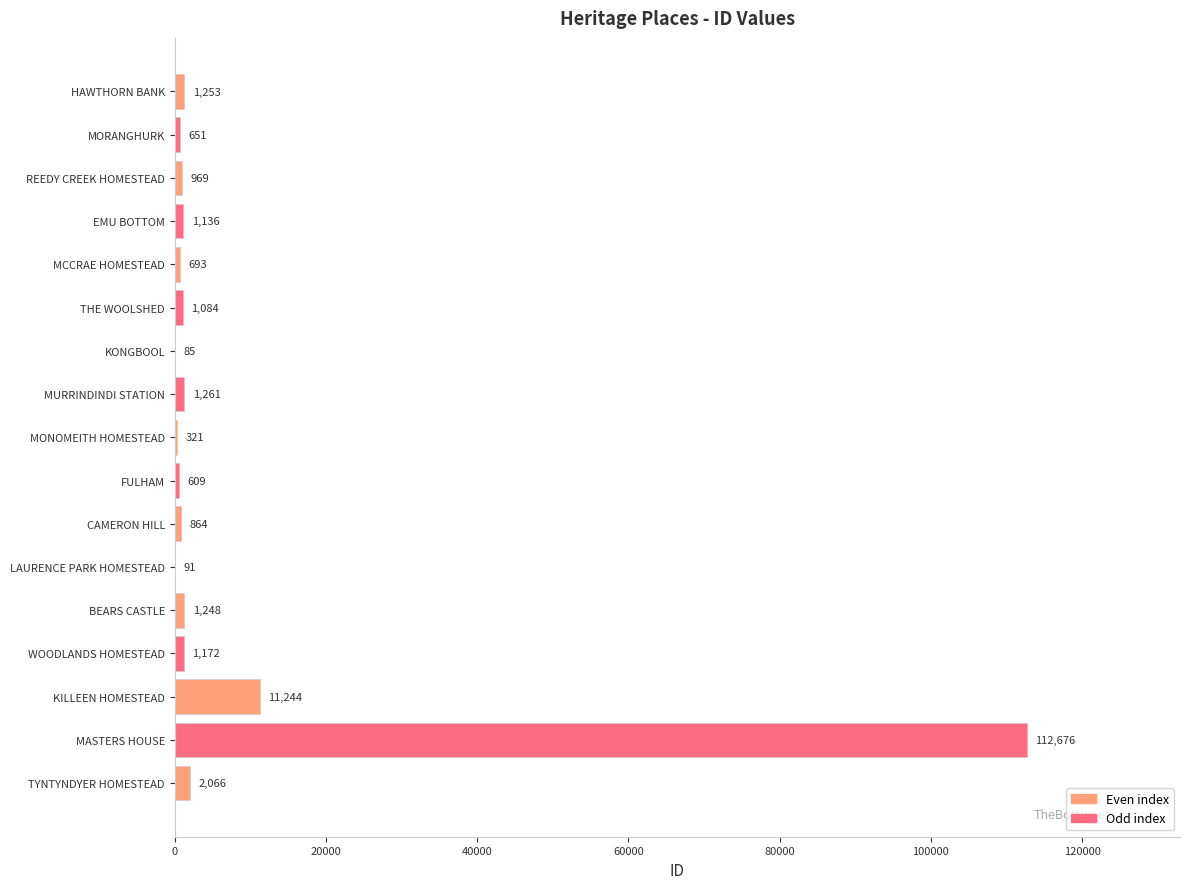

What is the sum of all values?

137423